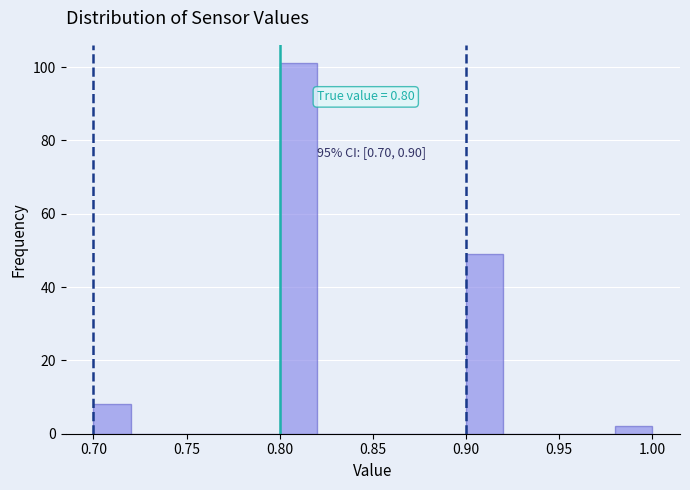

Over which range of the x-axis is the bar tallest?

0.80 to 0.82